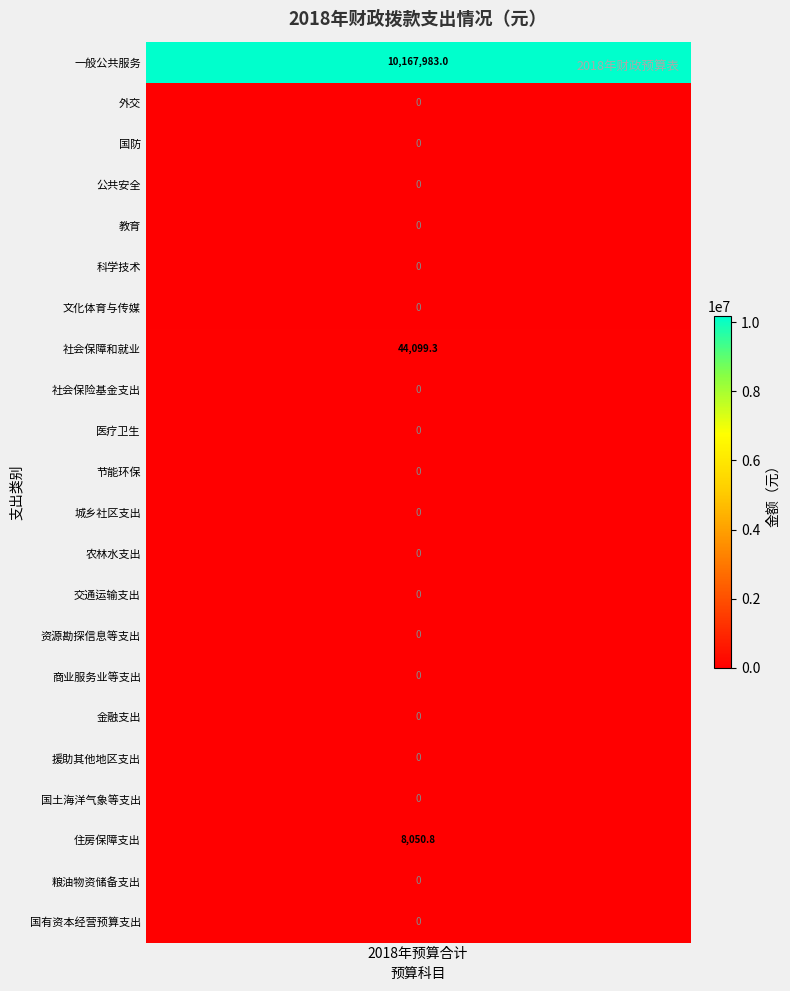

At which category does the chart reach its minimum across all series?

1